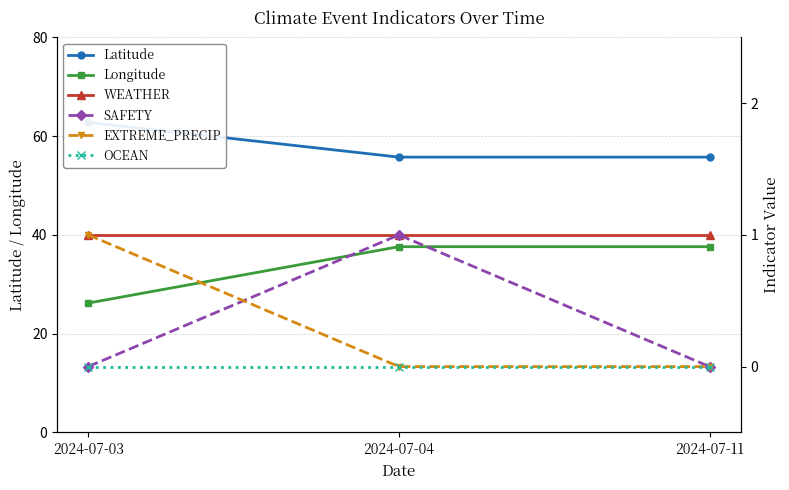

Between 2024-07-03 and 2024-07-11, which is larger?

2024-07-03